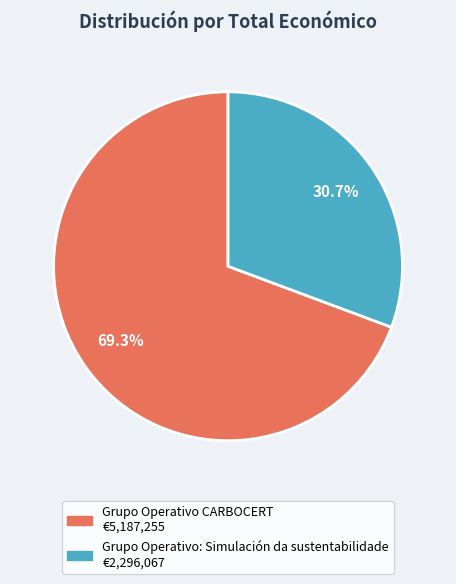

Which has a higher value, Grupo Operativo CARBOCERT or Grupo Operativo: Simulación da sustentabilidade?

Grupo Operativo CARBOCERT